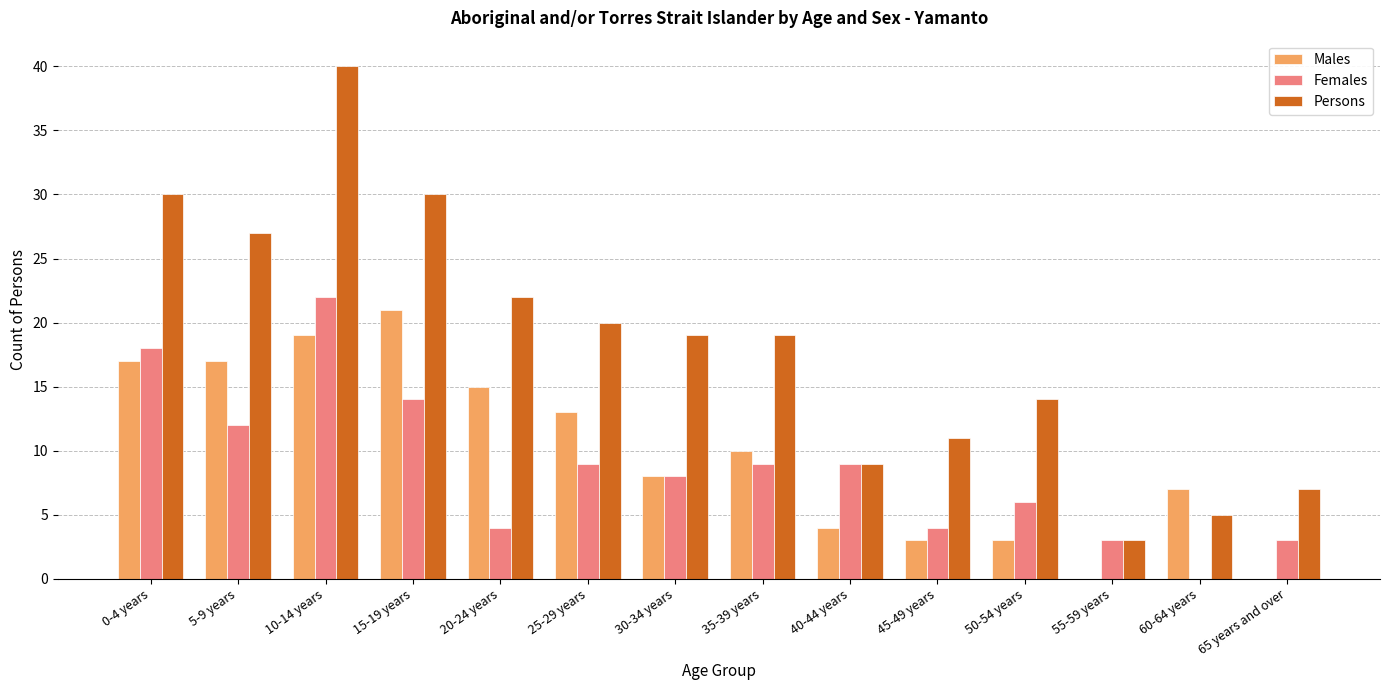

How many series are shown in this chart?

3